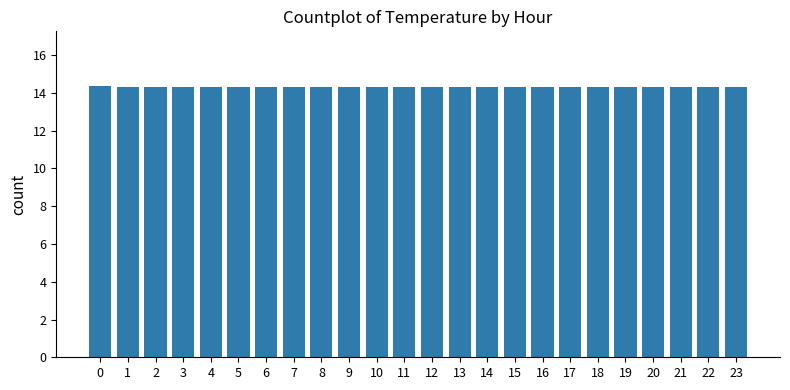

Are the bars grouped side by side (vs. stacked)?

No